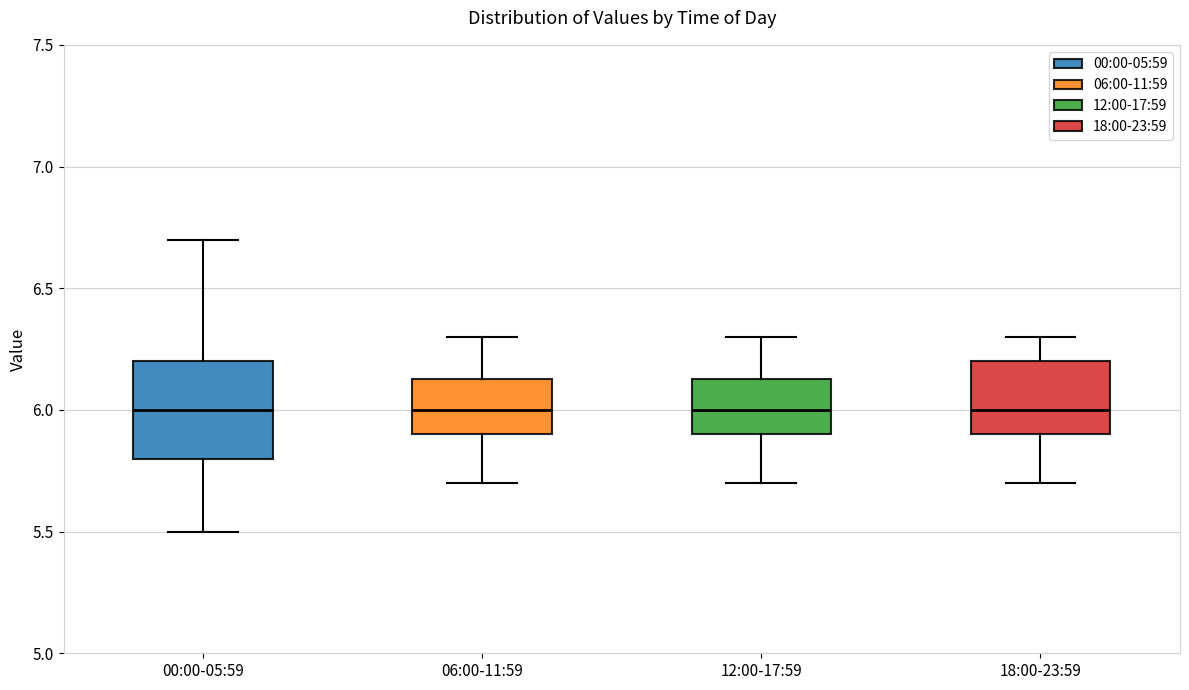

Which box is the tallest, from its lower edge to its upper edge?

00:00-05:59